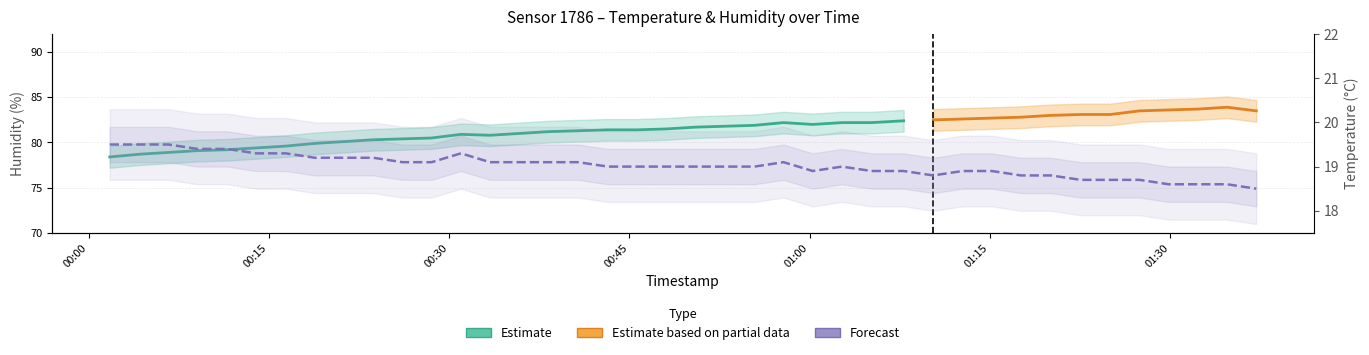

What is the difference between the maximum and second lowest values?

0.9